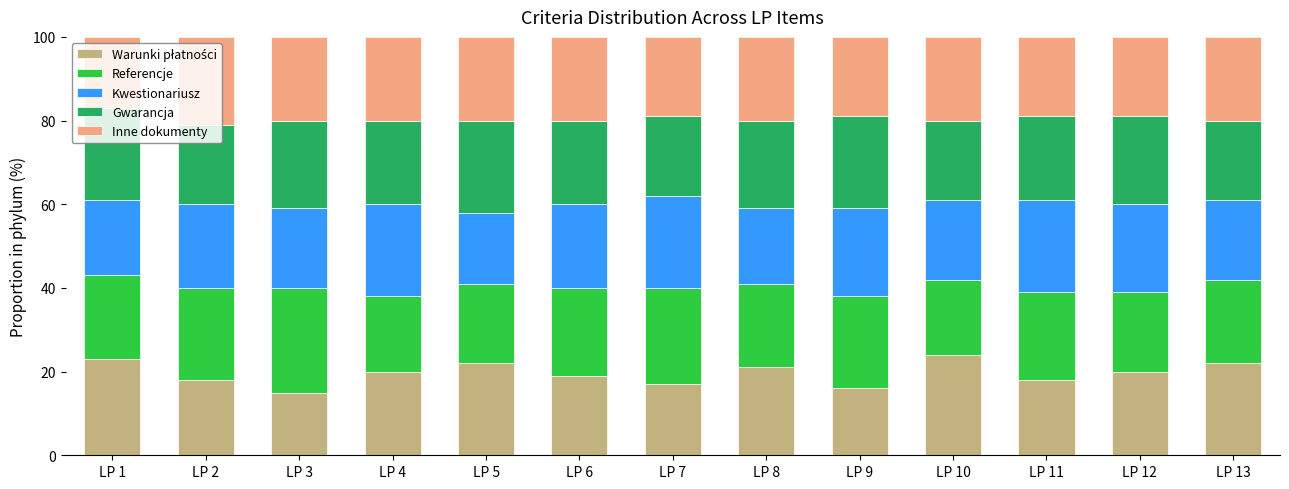

What is the total value across all series at LP 7?

100